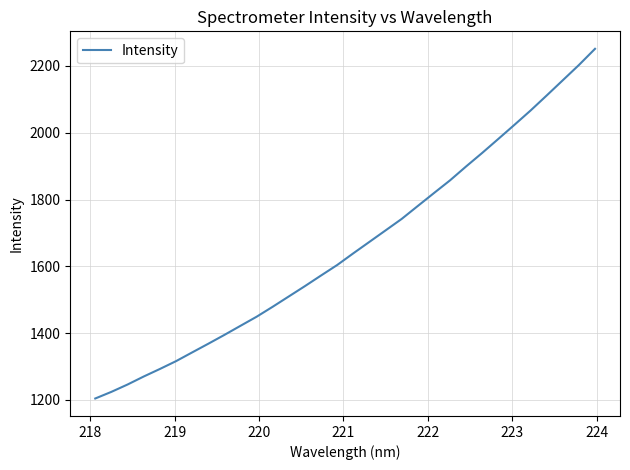

What is the greatest value displayed?

2251.0